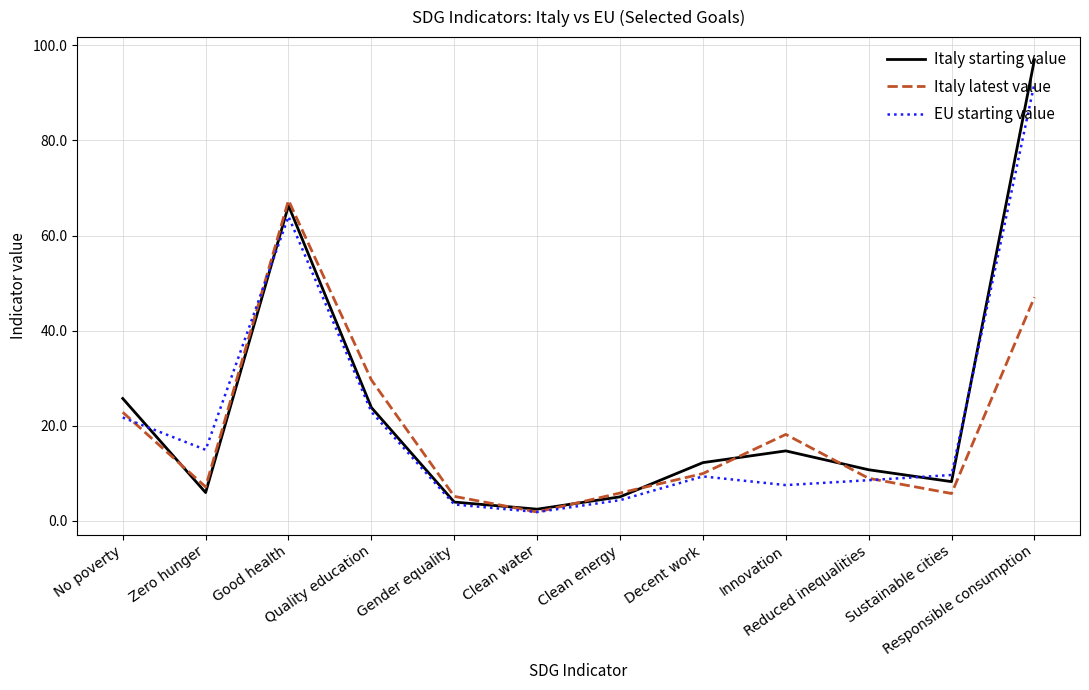

What is the sum of the Italy starting value values at Good health and Clean energy?

71.3